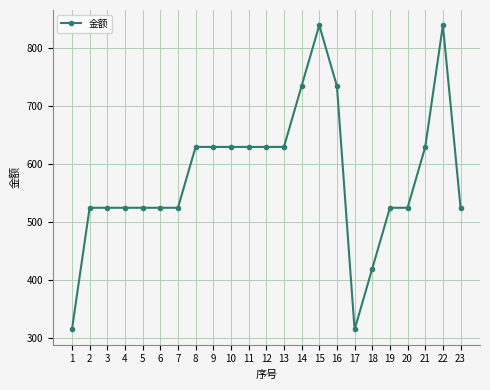

The chart shows a value of 1069 at 12. True or false?

False